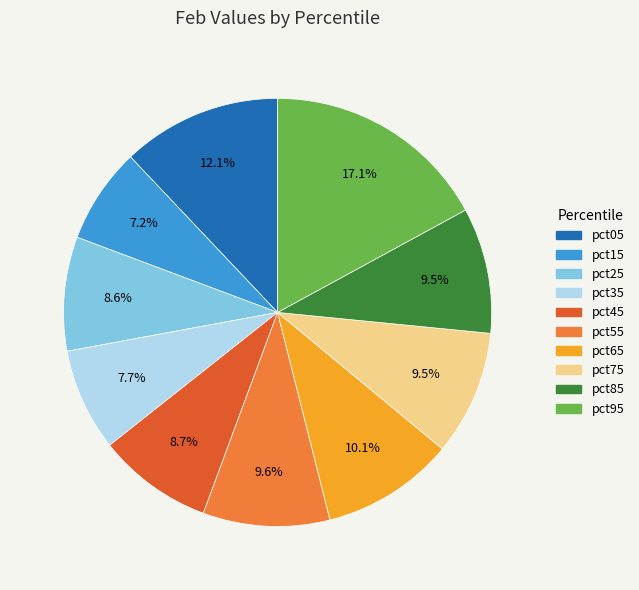

Is there any slice that represents more than half of the pie?

No